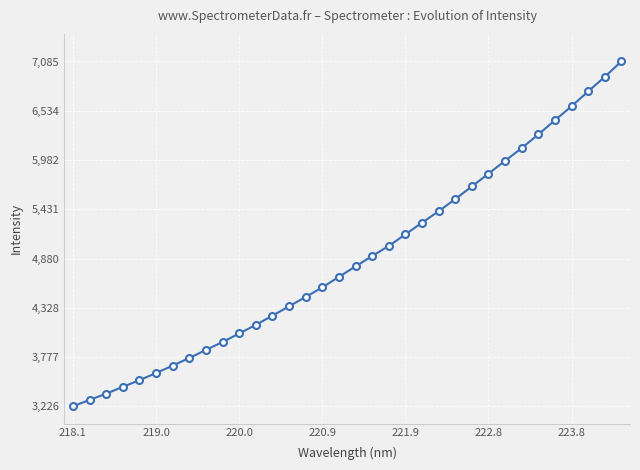

What is the value of the 15th point from the left?

4449.6